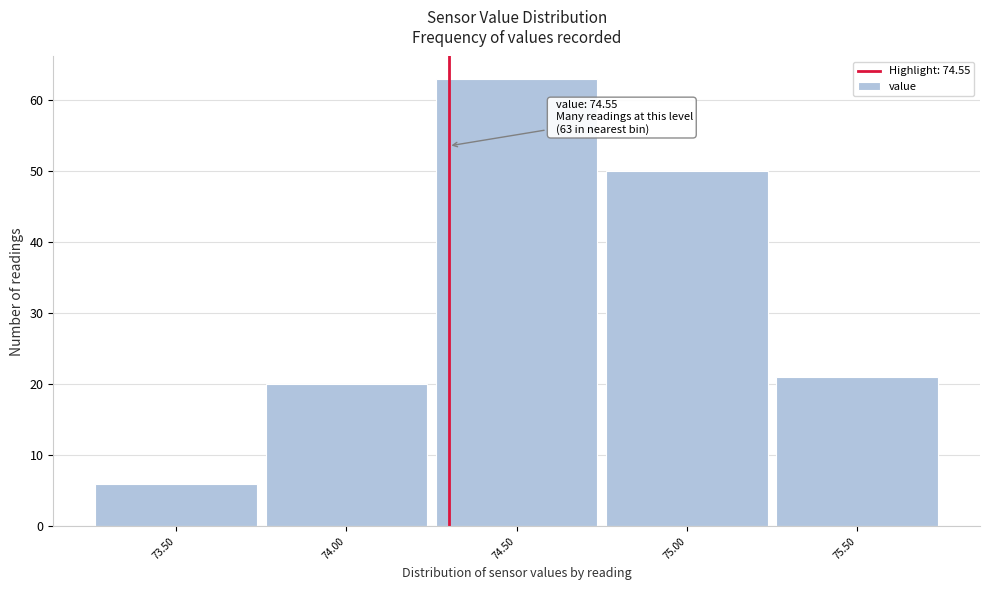

Reading left to right, list all the values displayed in this chart.

6	20	63	50	21